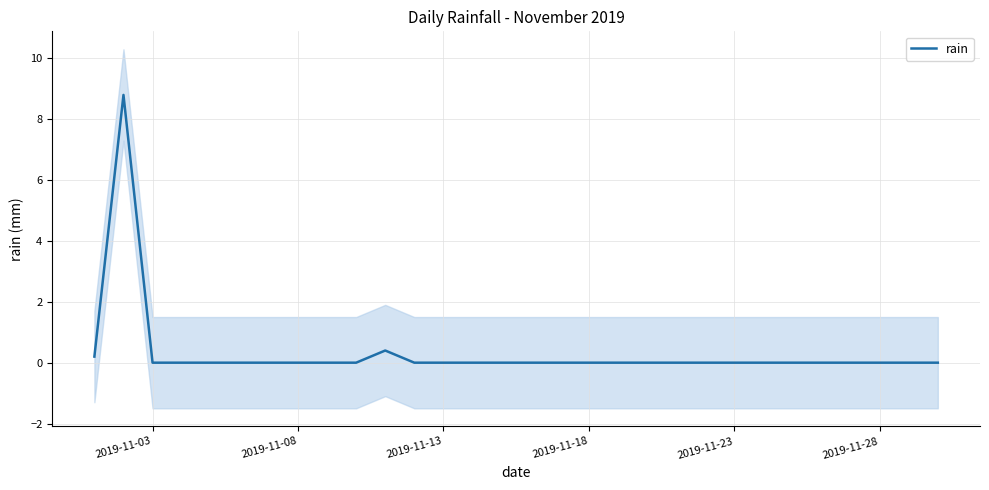

Which category has the lowest value across all series?

2019-11-03